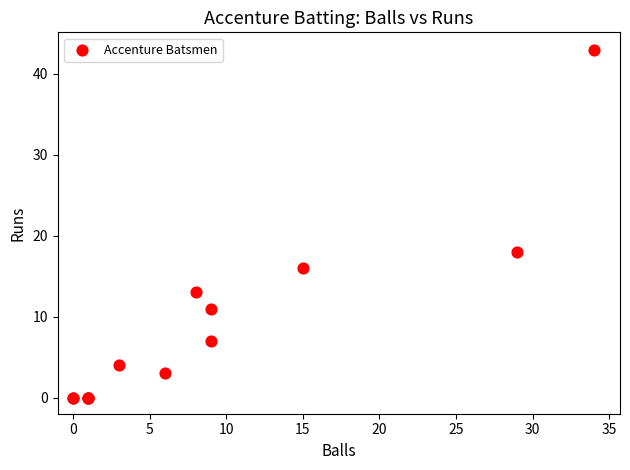

What Y value in the scatter plot is closest to 21?

18